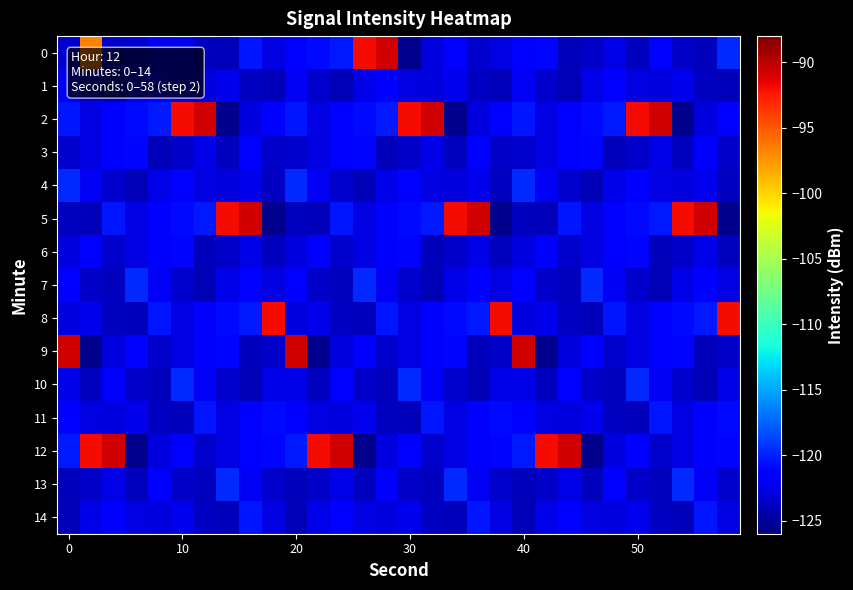

What is the smallest value displayed?

-125.5